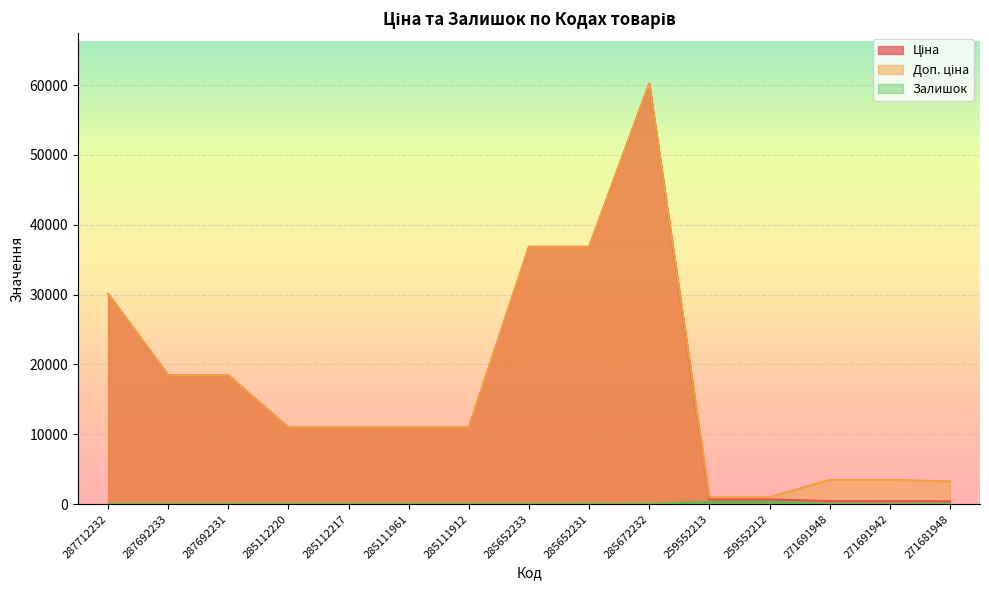

Reading left to right, transcribe all the data shown in this chart.

Ціна: 30102.8	18420.9	18420.9	10964.4	10964.4	10964.4	10964.4	36841.8	36841.8	60205.6	679.8	679.8	434.3	434.3	408.2
Доп. ціна: 30102.8	18420.9	18420.9	10964.4	10964.4	10964.4	10964.4	36841.8	36841.8	60205.6	1004.1	1004.1	3474.1	3474.1	3265.8
Залишок: 0.0	0.0	0.0	17.0	17.0	17.0	15.0	14.0	23.0	16.0	317.0	334.0	22.0	13.0	30.0